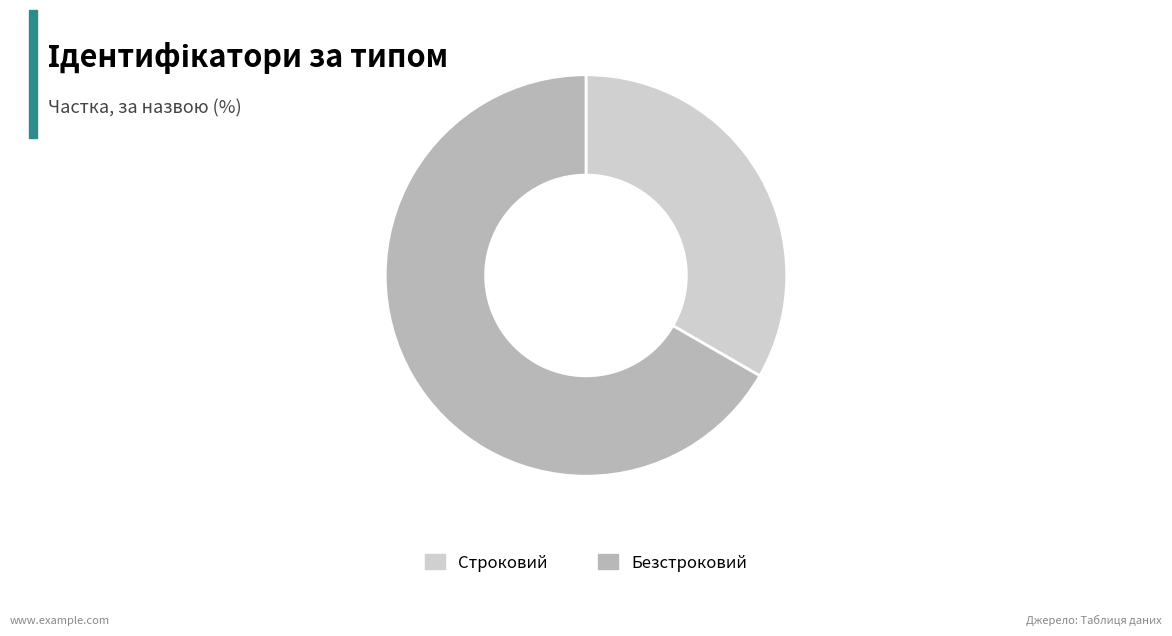

What is the majority slice?

Безстроковий